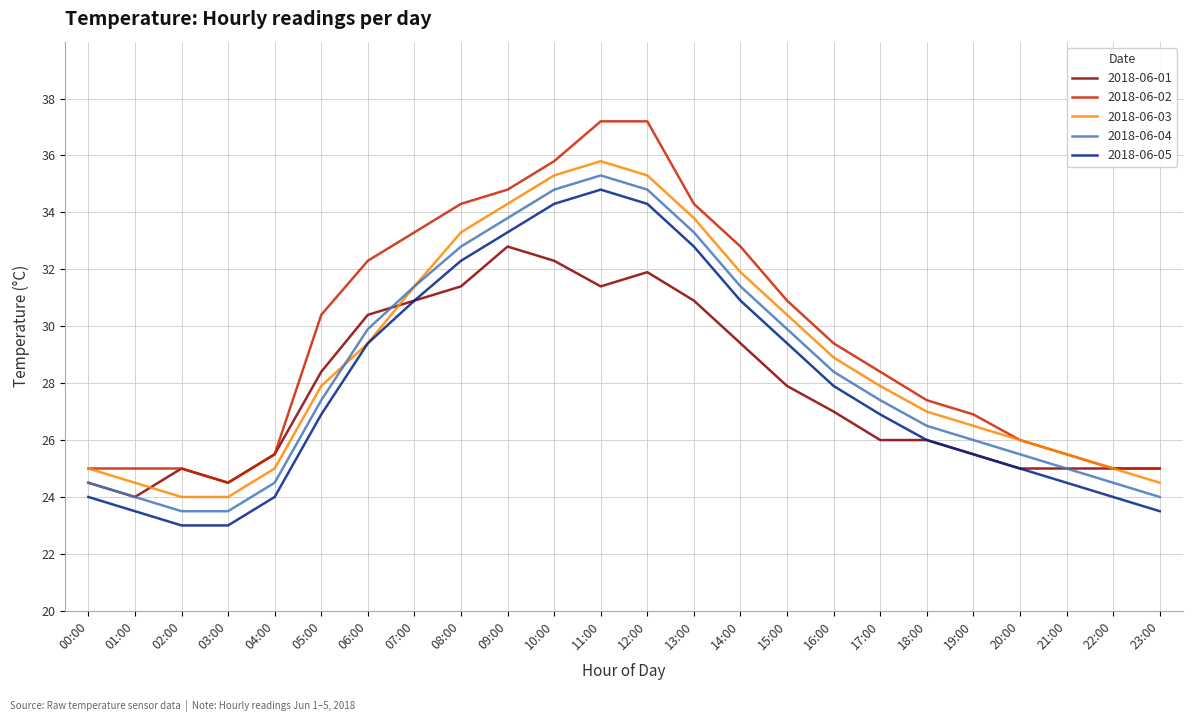

True or false: 2018-06-04 and 2018-06-05 intersect in this chart.

False